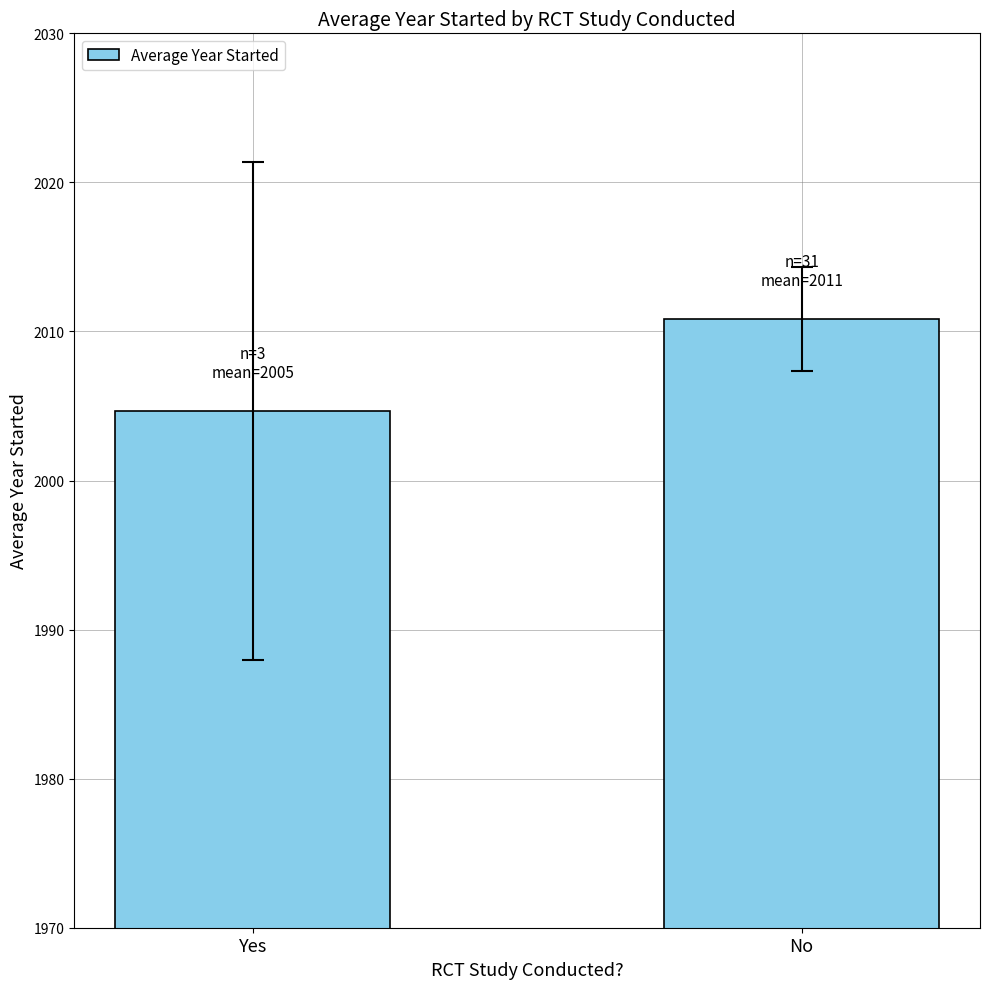

What is the sum of the values at Yes and No?

4015.5